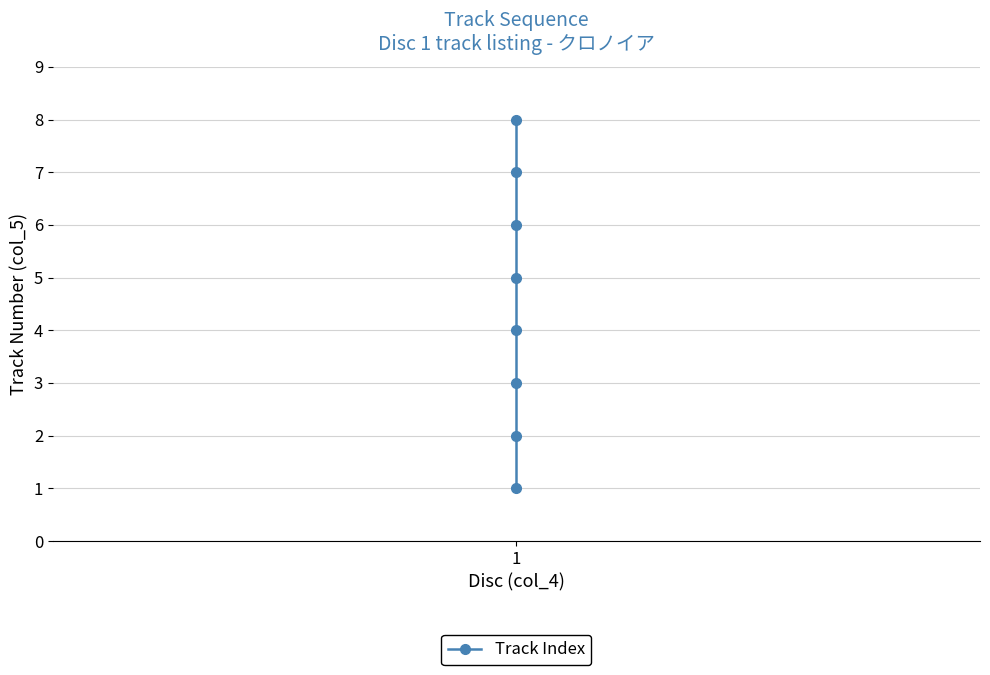

What is the difference between the maximum and minimum values?

7